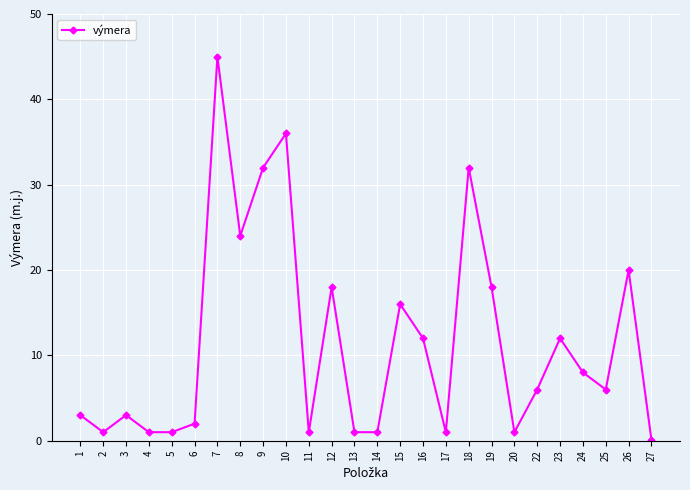

Is this an area chart (filled region under the line)?

No